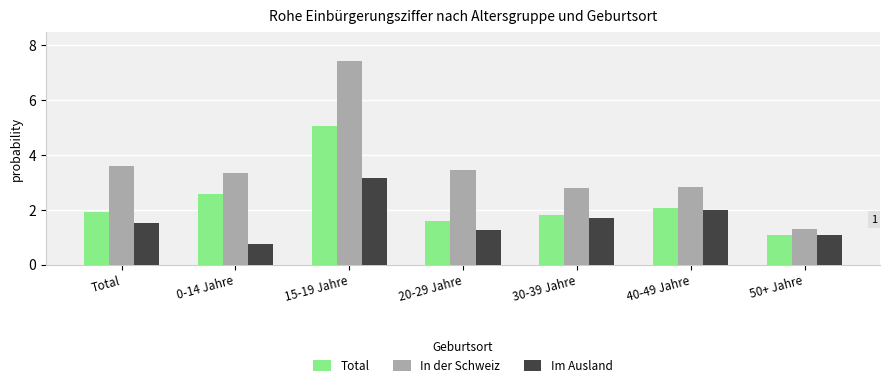

What is the label of the 6th bar from the left?

40-49 Jahre